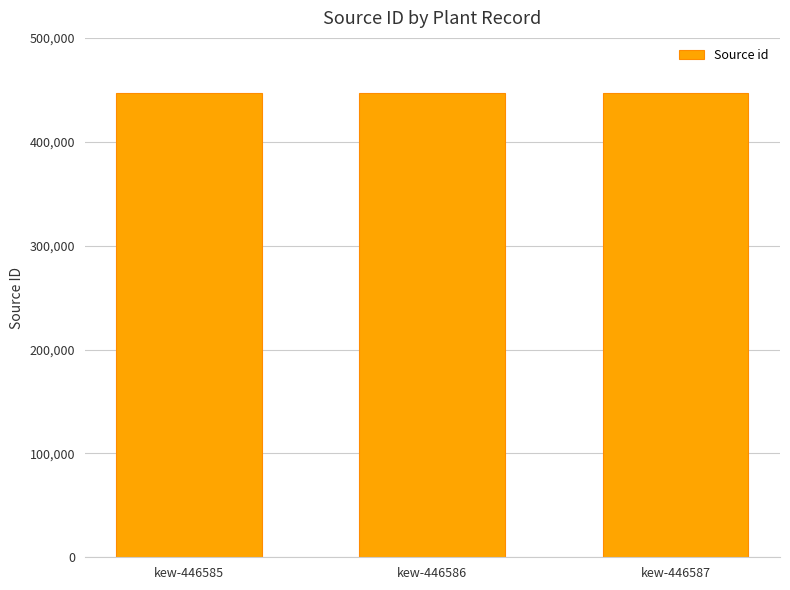

What is the sum of the values at kew-446587 and kew-446585?

893172